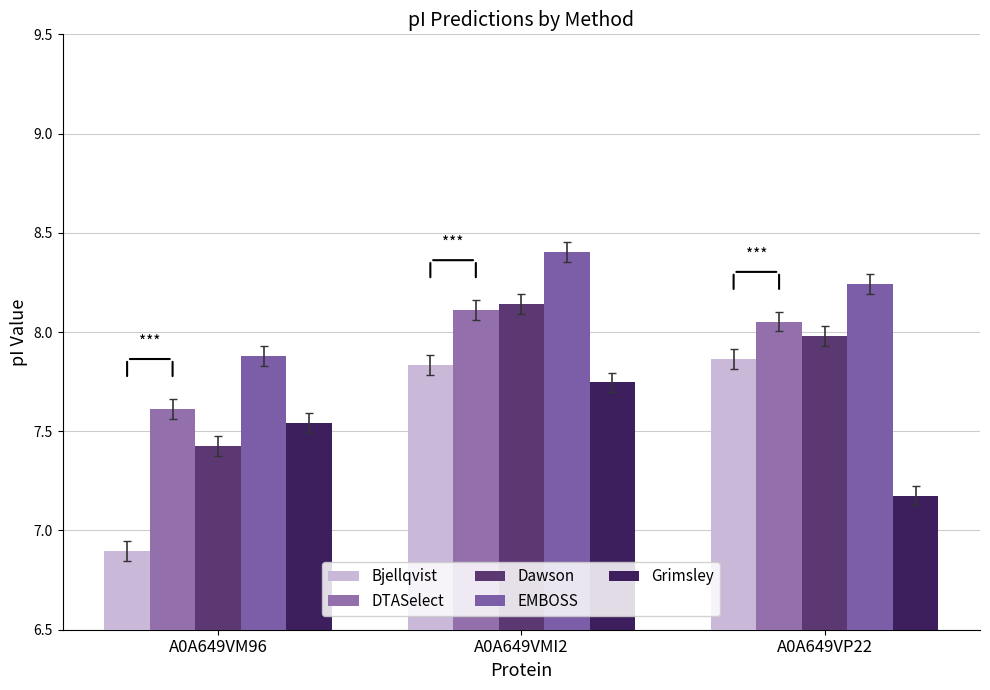

The DTASelect series shows 2.0 at A0A649VM96. True or false?

False